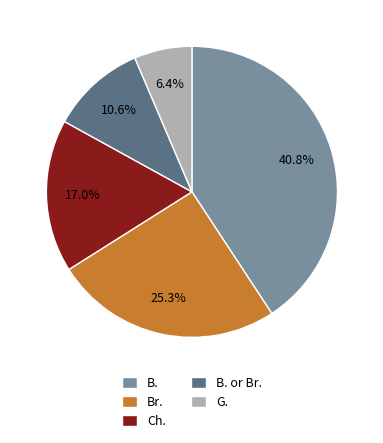

What percentage is NOT represented by G.?

93.6%